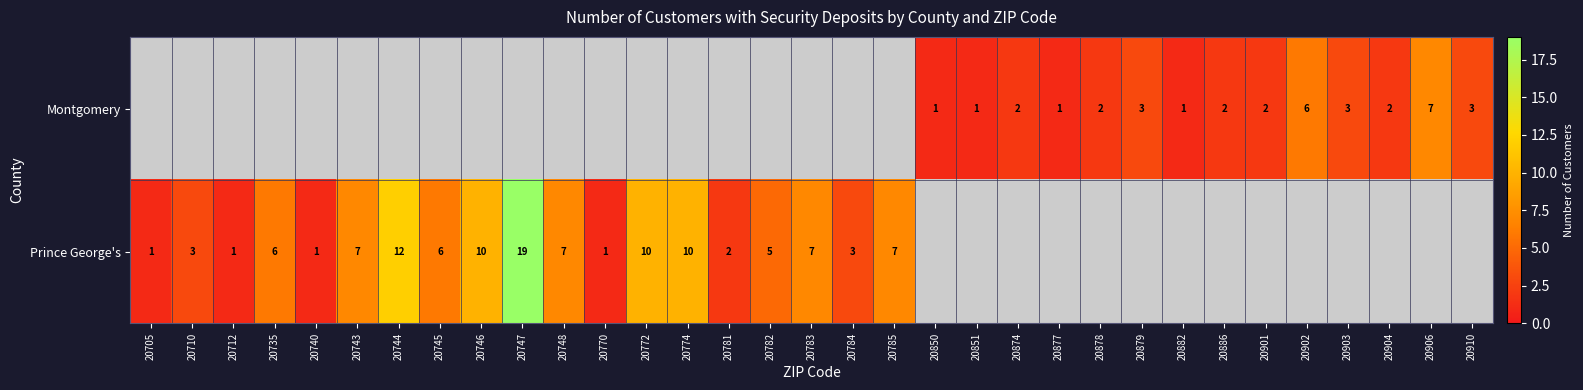

What is the difference between the Prince George's values at 20743 and 20781?

5